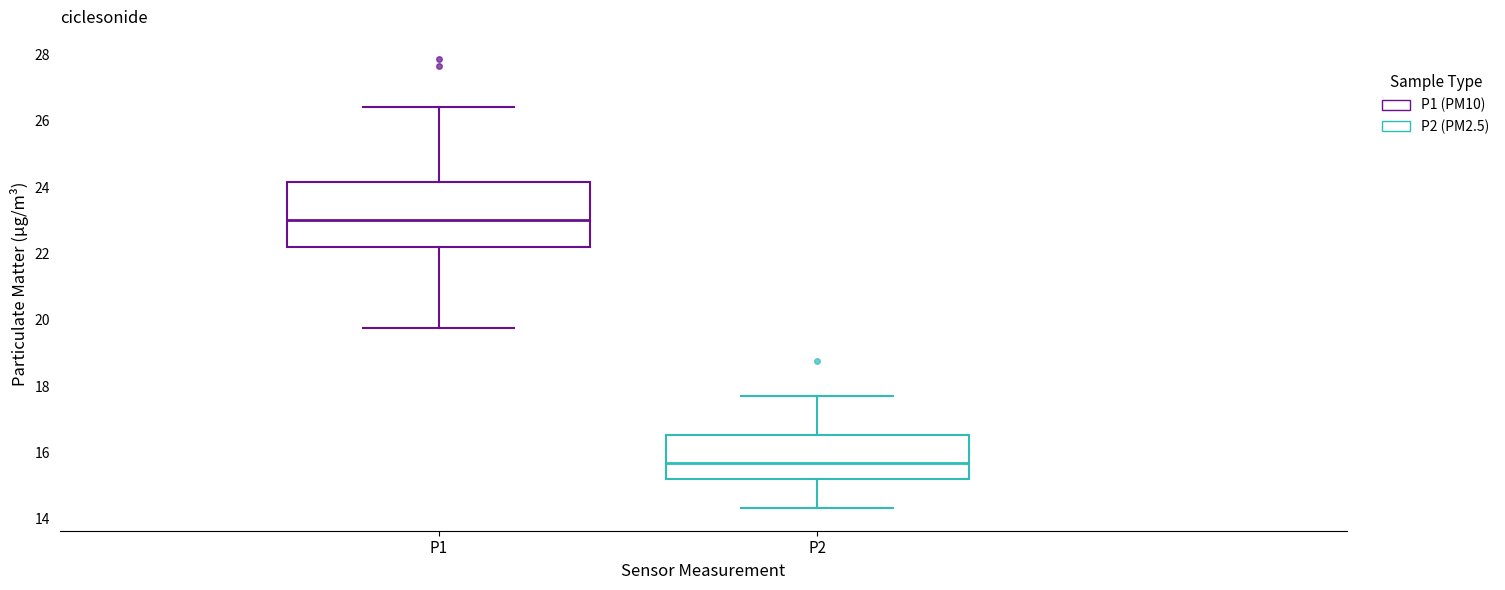

Reading left to right, transcribe this box plot: for each box, give where its median line is, the range the box spans, and where its two whiskers end, as read against the y-axis. The values are not printed on the chart, so give them approximately, as read against the axis.

P1: median 23.0, box 22.2 to 24.2, whiskers 19.8 to 26.4
P2: median 15.6, box 15.2 to 16.6, whiskers 14.4 to 17.8